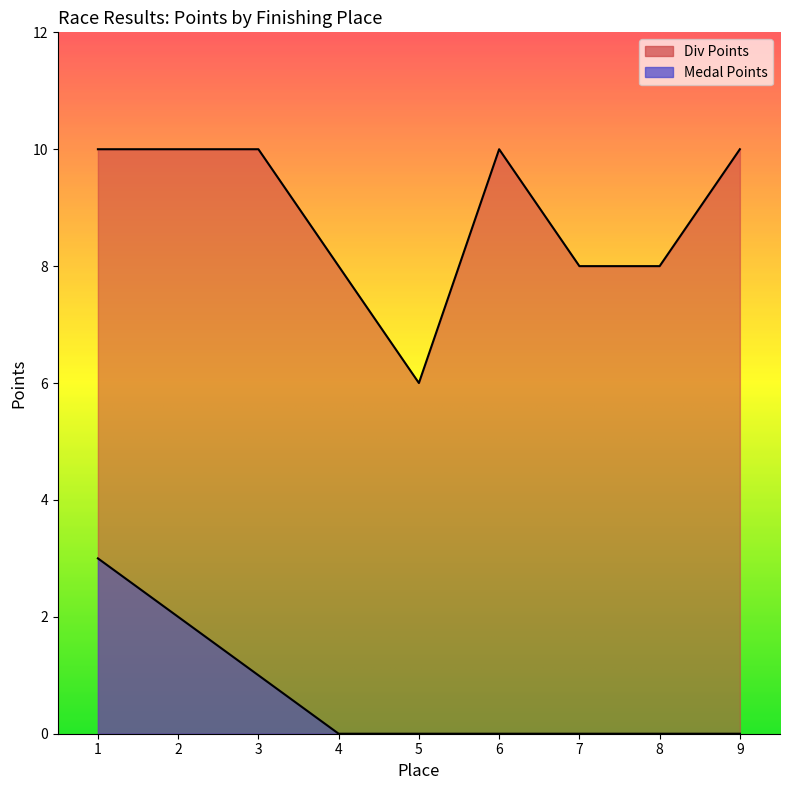

Is it true that Medal Points equals 2 at 3?

False